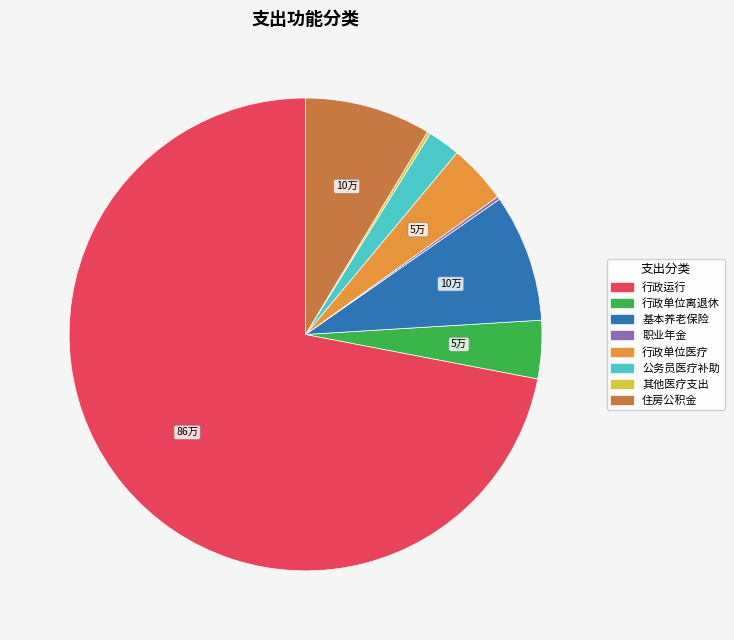

Combined, do 行政单位医疗 and 行政运行 account for over 50%?

Yes